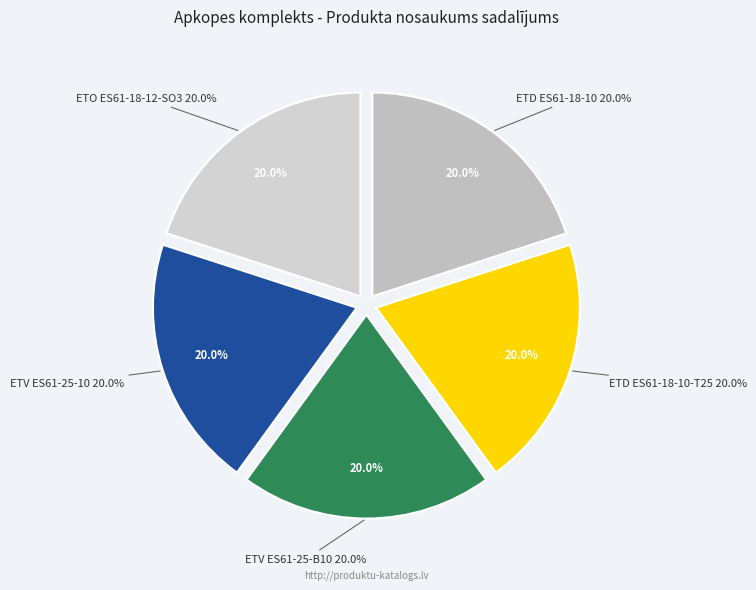

Is it true that ETD ES61-18-10 is 30% of the pie?

False